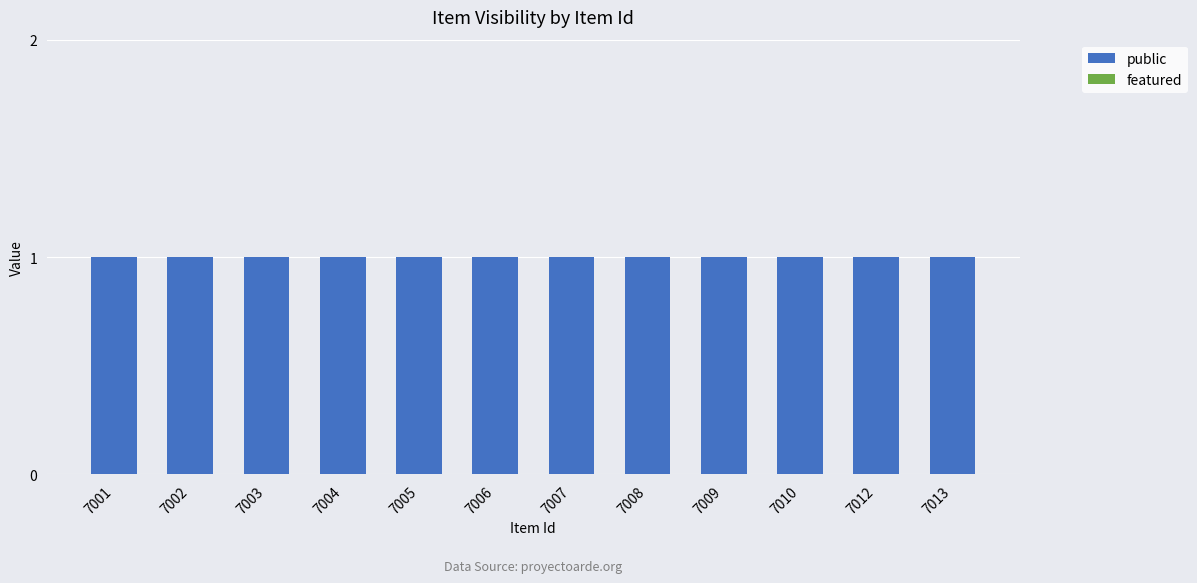

What is the maximum value shown in the chart?

1